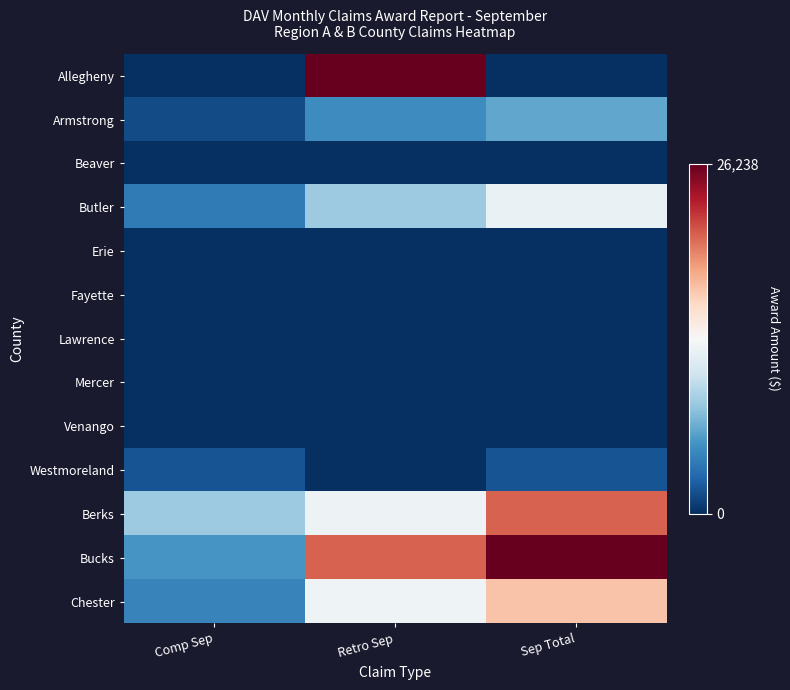

Rank the series at Retro Sep from lowest to highest value.

Beaver, Erie, Fayette, Lawrence, Mercer, Venango, Westmoreland, Armstrong, Butler, Berks, Chester, Bucks, Allegheny